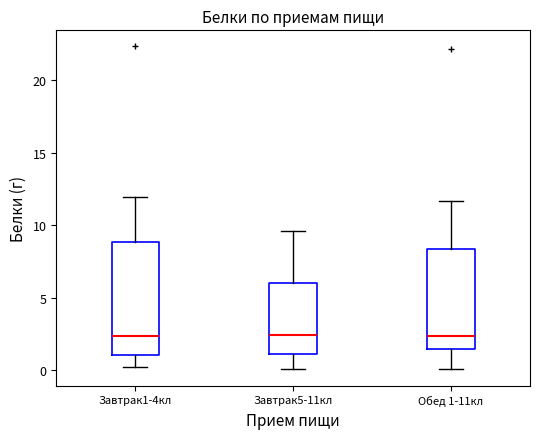

Which box is the tallest, from its lower edge to its upper edge?

Завтрак1-4кл